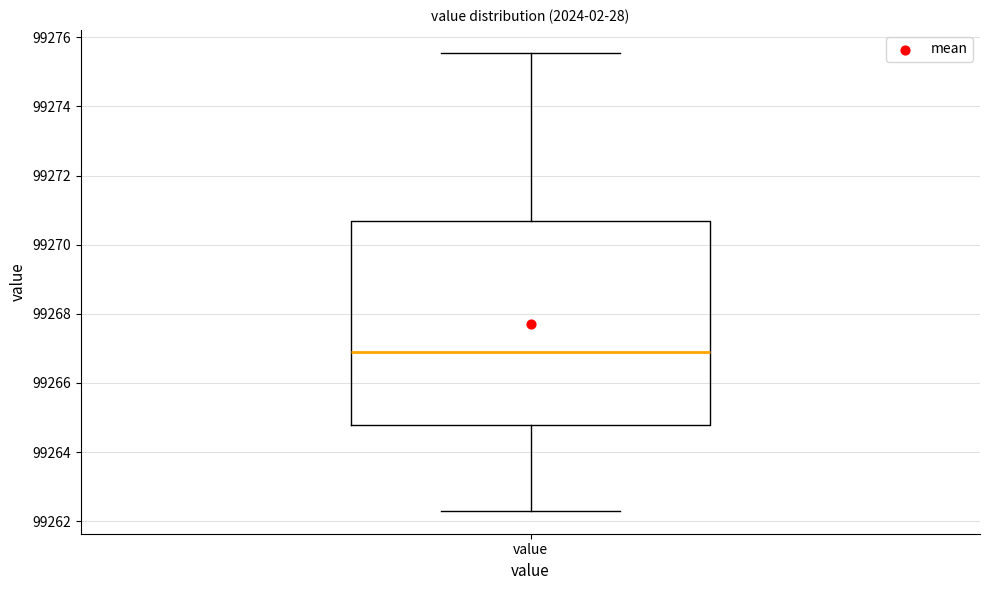

Transcribe this box plot: give where the median line is, the range the box spans, and where the two whiskers end, as read against the y-axis. The values are not printed on the chart, so give them approximately, as read against the axis.

median 99266.8, box 99264.8 to 99270.6, whiskers 99262.4 to 99275.6